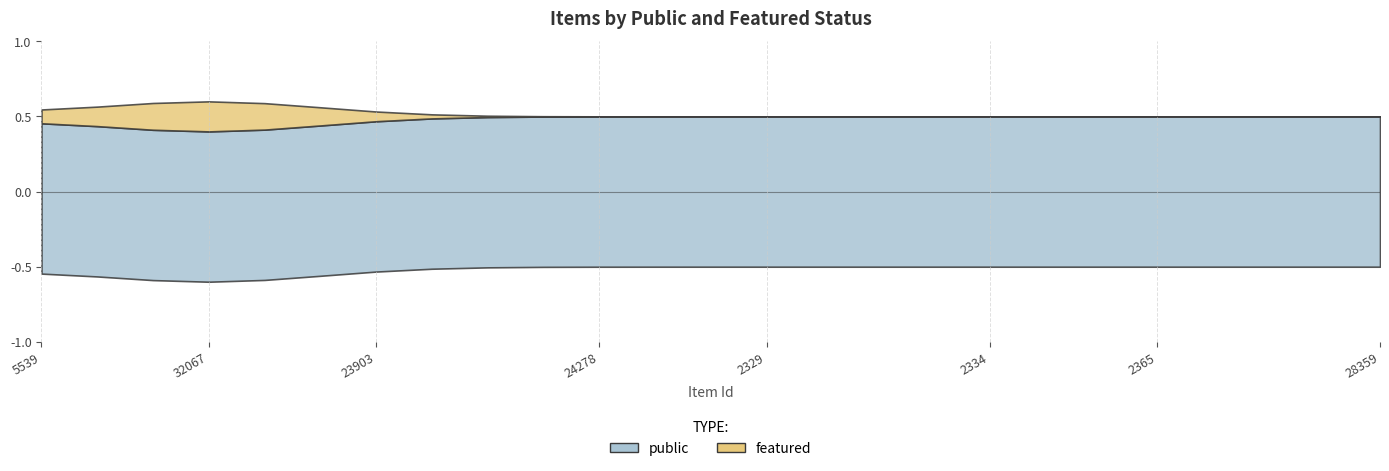

At how many categories does at least one series exceed 0?

25